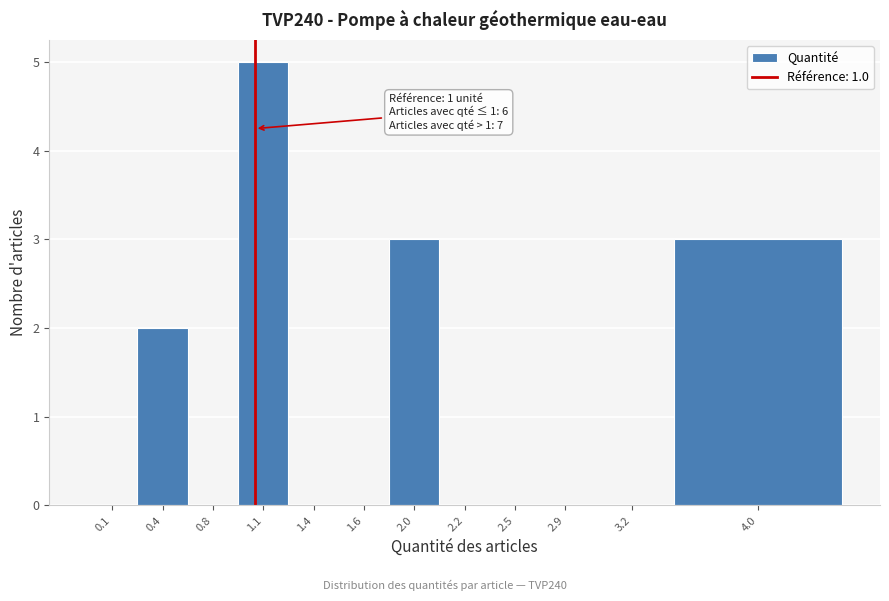

Reading right to left, transcribe all the data shown in this chart.

4.0=3	3.2=0	2.9=0	2.5=0	2.2=0	2.0=3	1.6=0	1.4=0	1.1=5	0.8=0	0.4=2	0.1=0